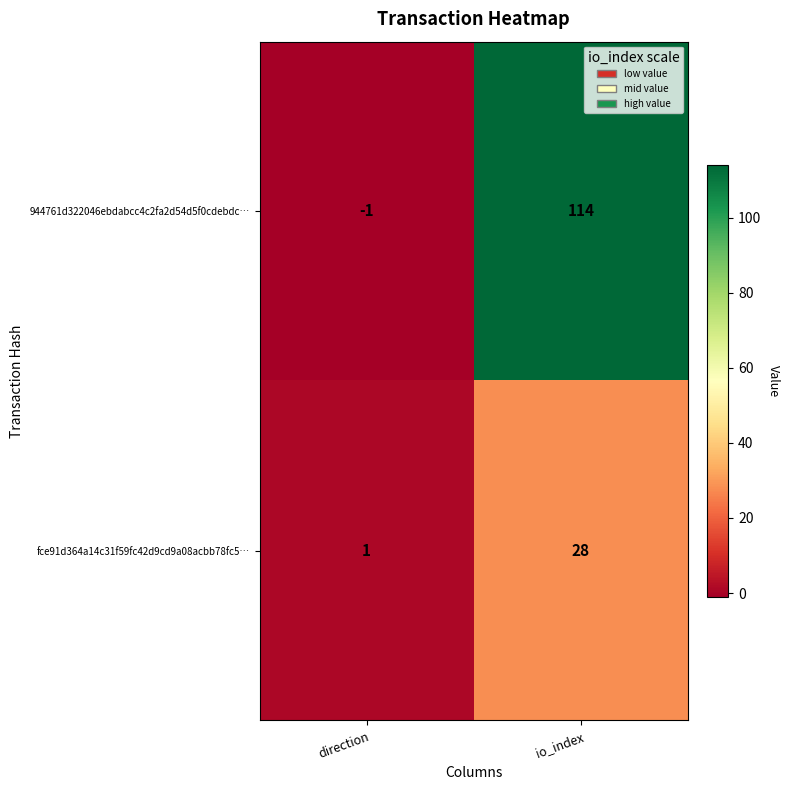

Reading left to right, list all the values displayed in this chart.

944761d322046ebdabcc4c2fa2d54d5f0cdebdc…: direction=-1	io_index=114
fce91d364a14c31f59fc42d9cd9a08acbb78fc5…: direction=1	io_index=28